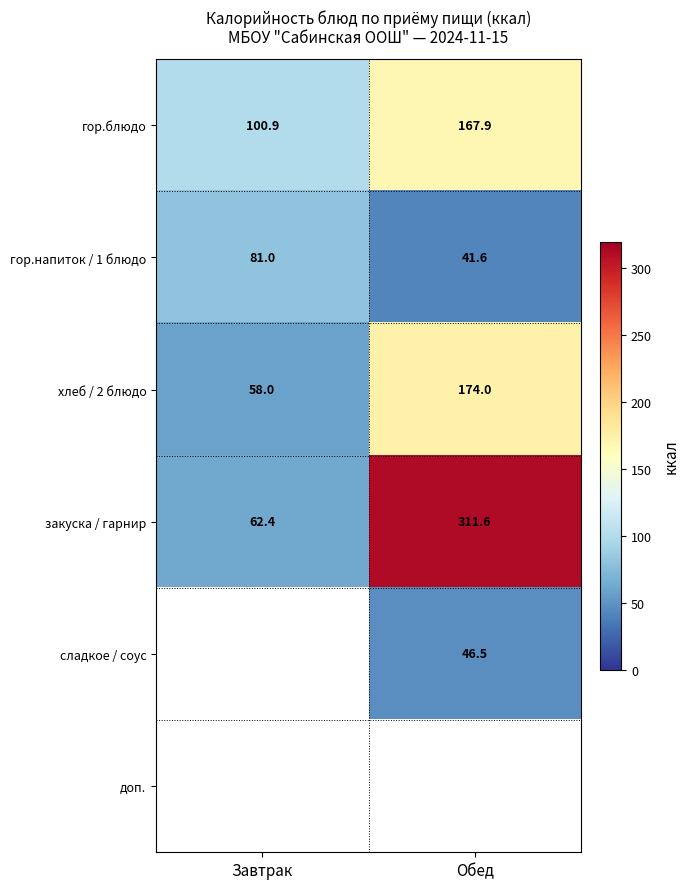

At which label is гор.напиток / 1 блюдо closest to 61?

Обед